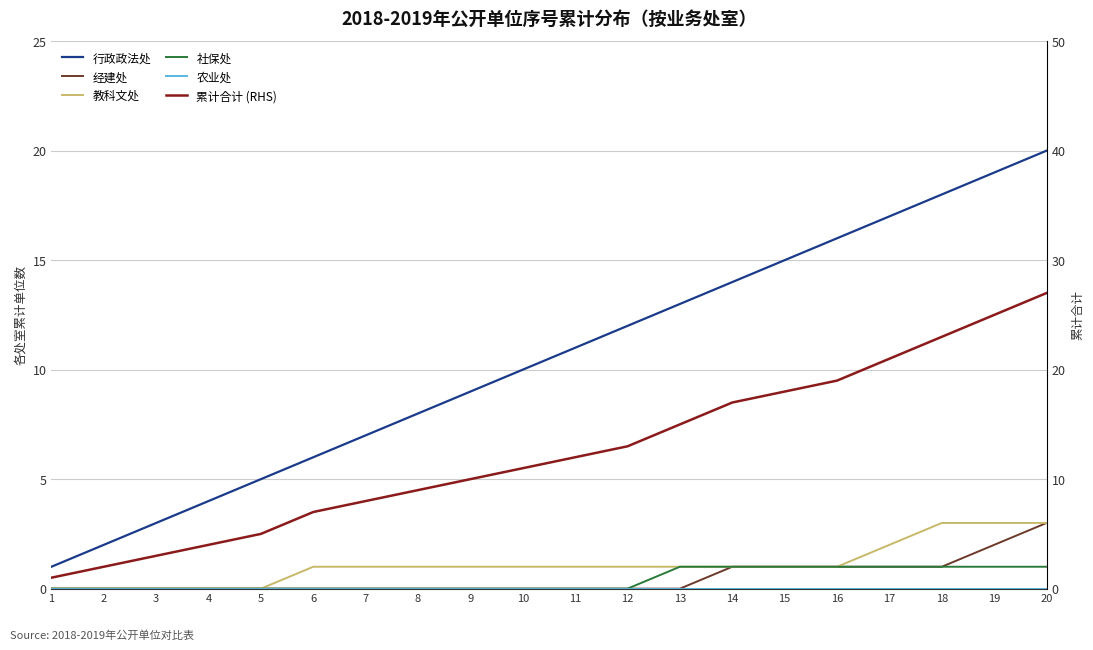

At which label does 行政政法处 first exceed 11?

12